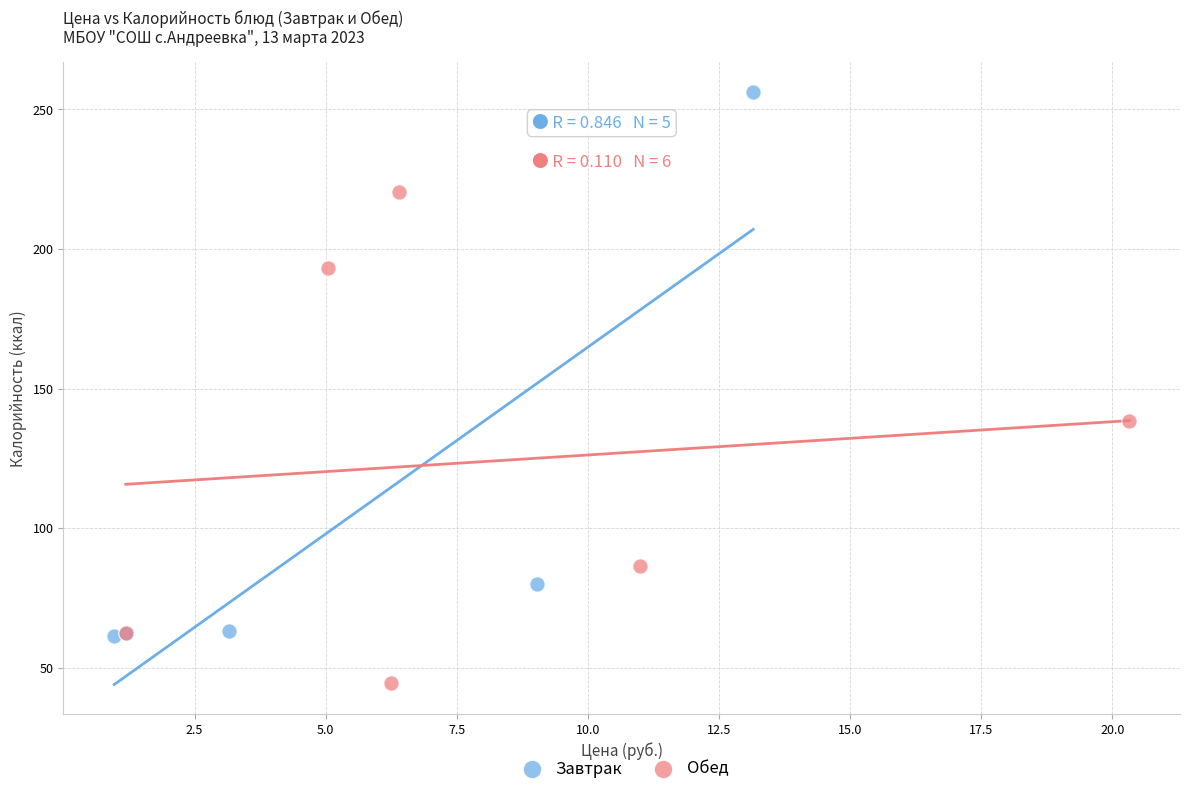

Which series contains the highest Y value?

Завтрак